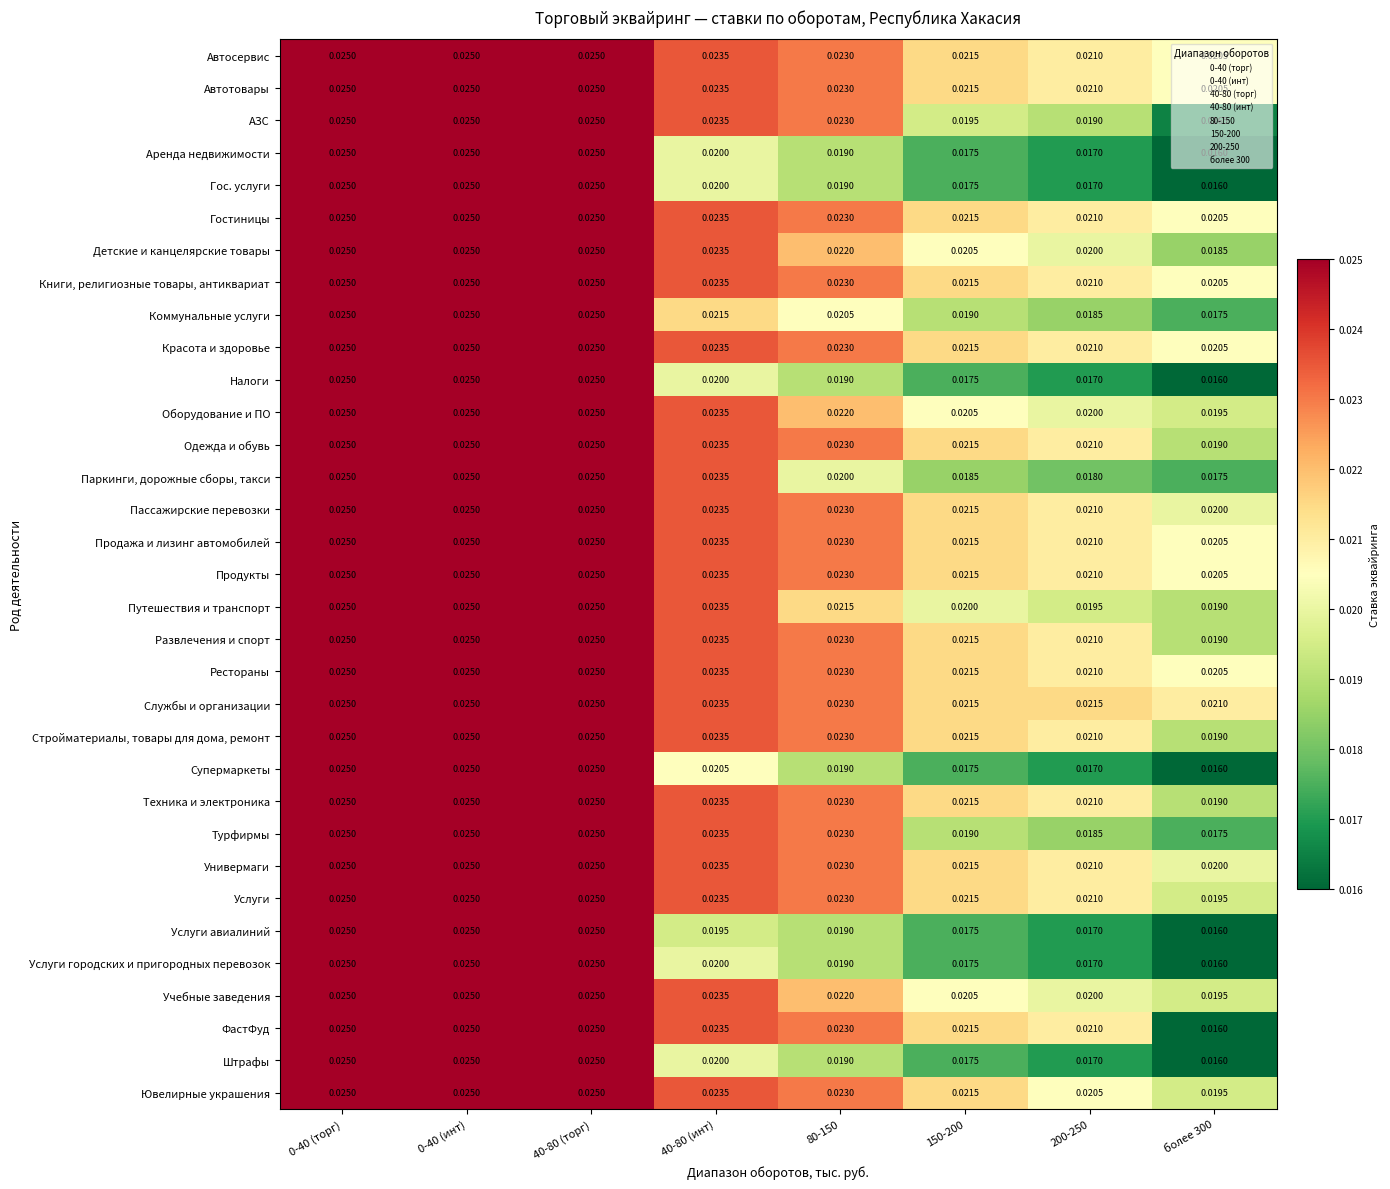

Is the value of Техника и электроника at 0-40 (инт) greater than the value of Автосервис at более 300?

Yes